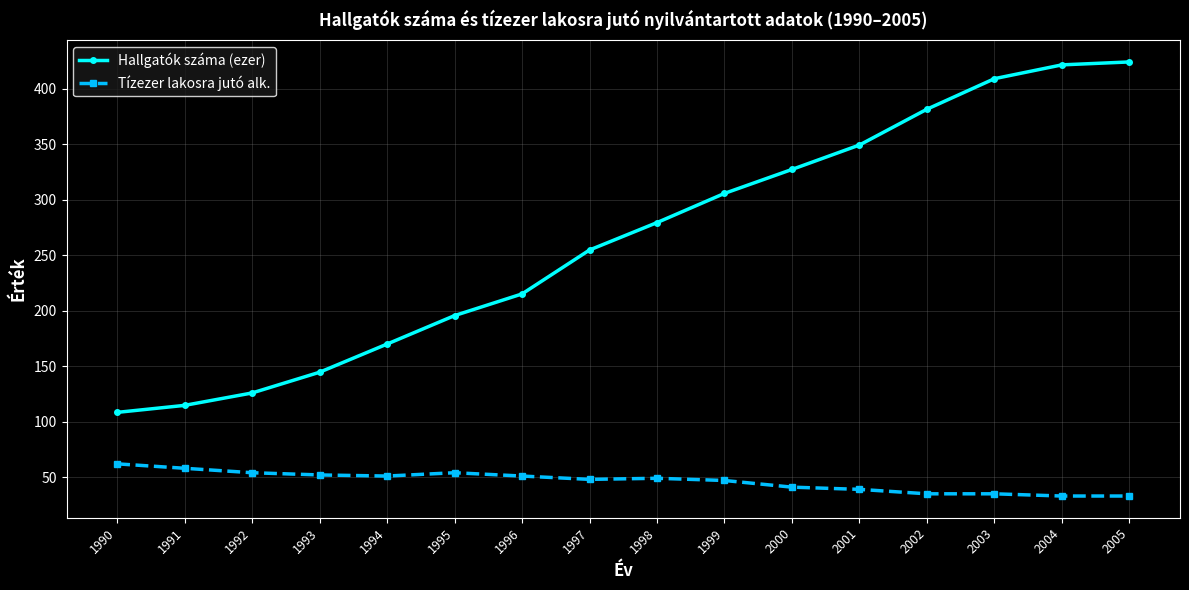

What is the highest value of the Hallgatók száma (ezer) series?

424.2